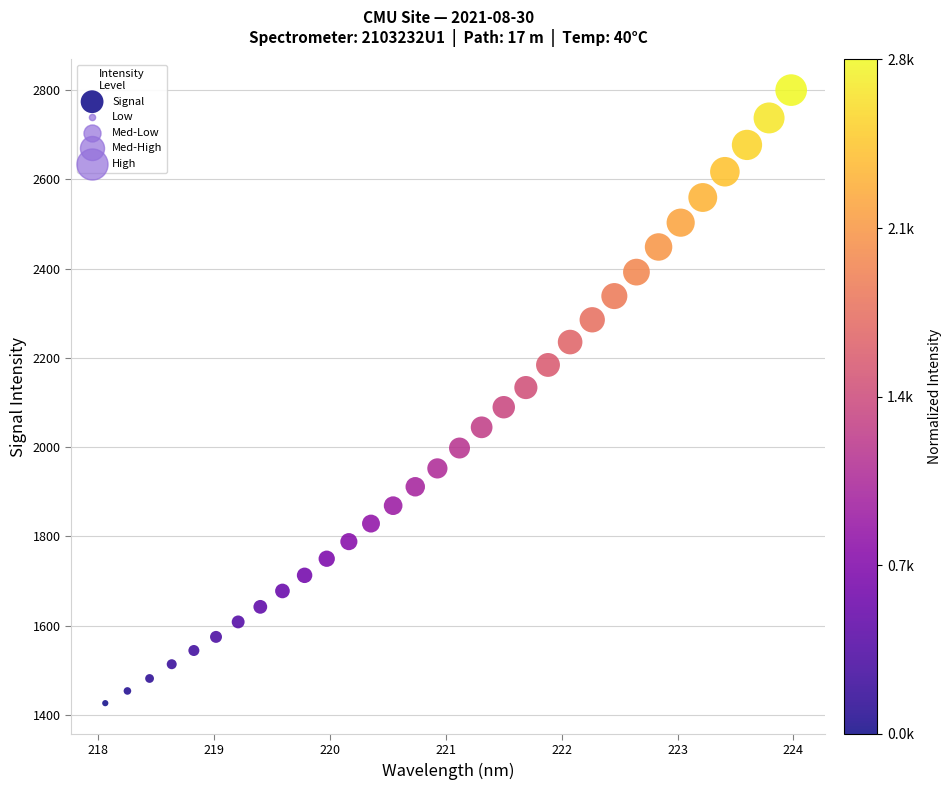

What is the range of Y values (max minus min)?

1373.4